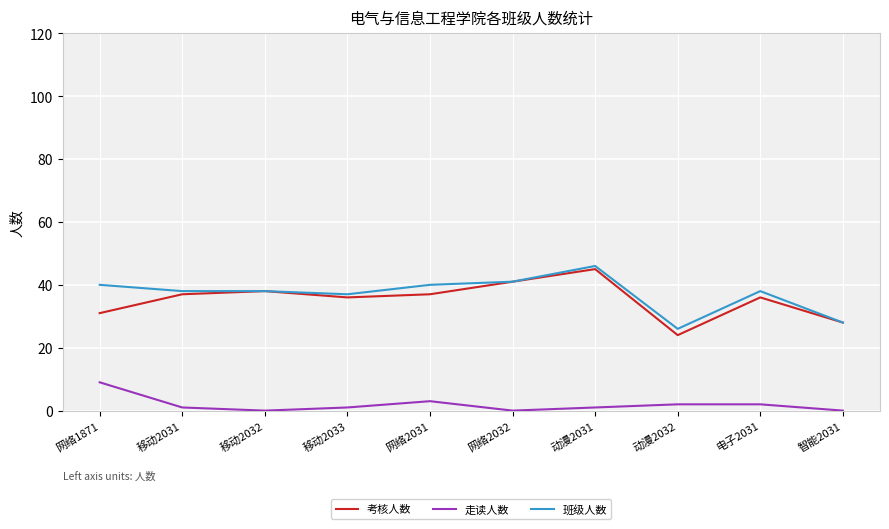

The 考核人数 series shows 36 at 电子2031. True or false?

True